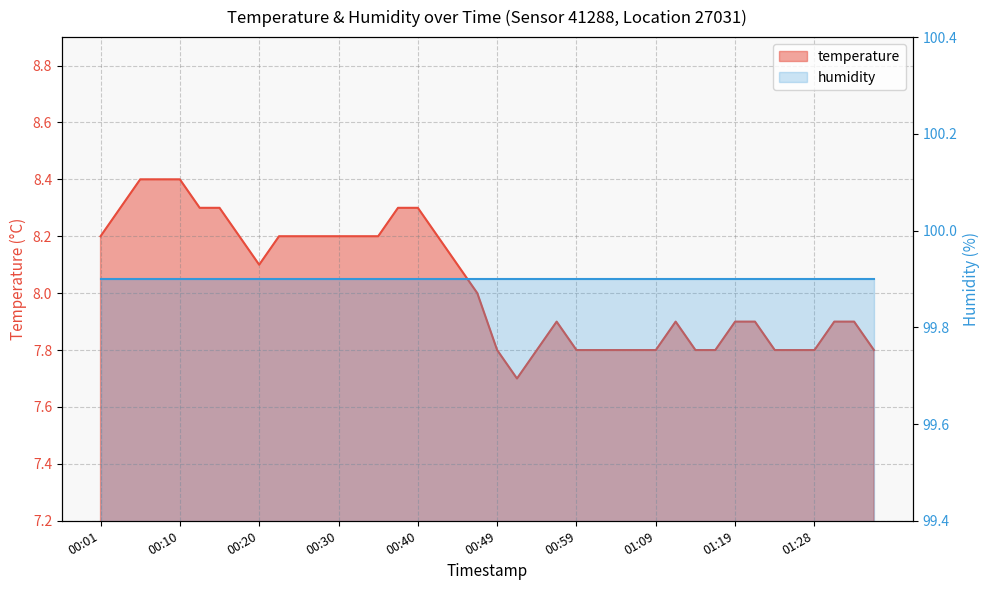

The value at 00:10 is 8.4. True or false?

True